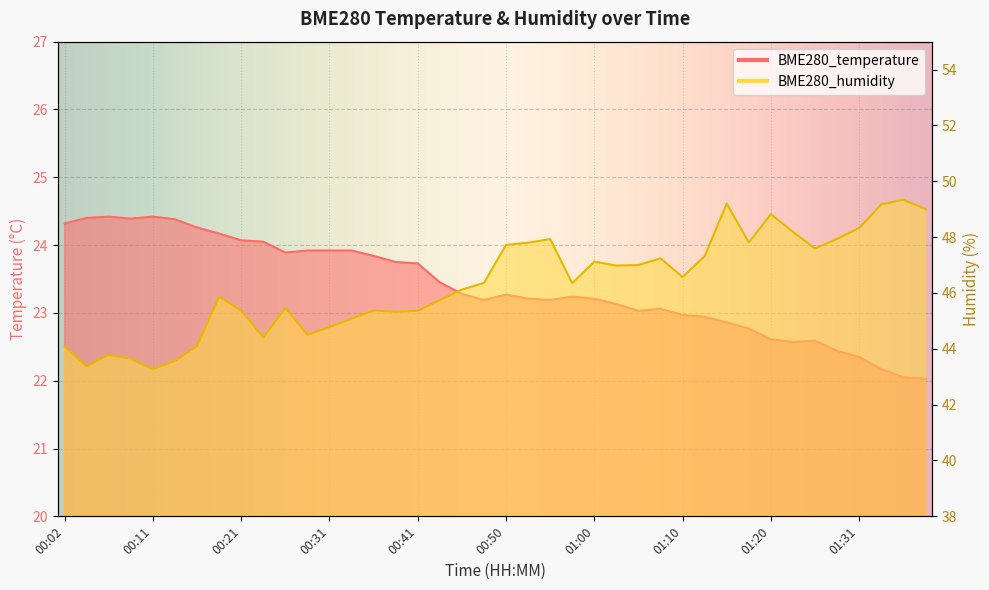

The BME280_temperature series shows 14.9 at 01:18. True or false?

False